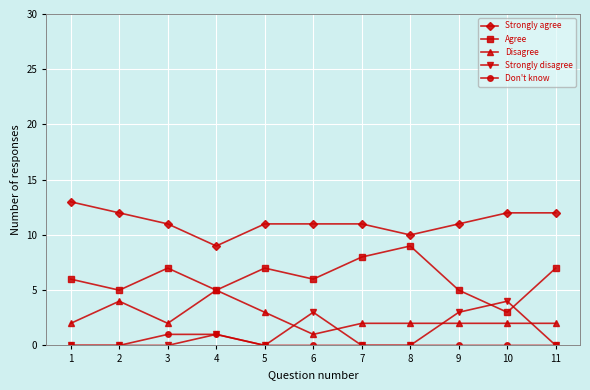

True or false: Strongly agree and Don't know cross at least once.

False